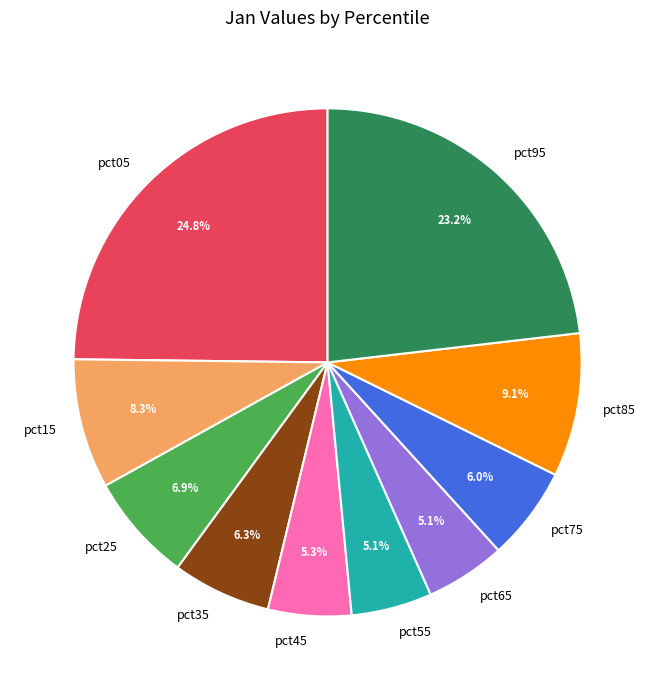

Does pct25 account for over 50% of the chart?

No